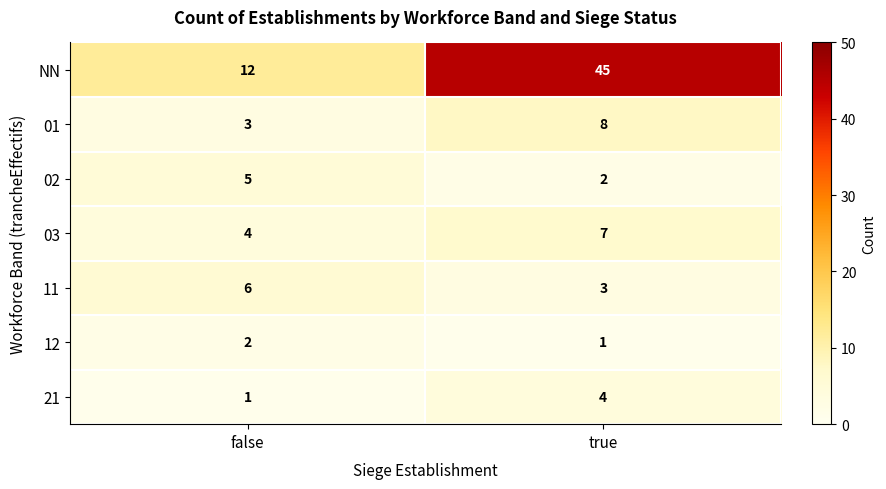

At which category is the sum across all series the highest?

true